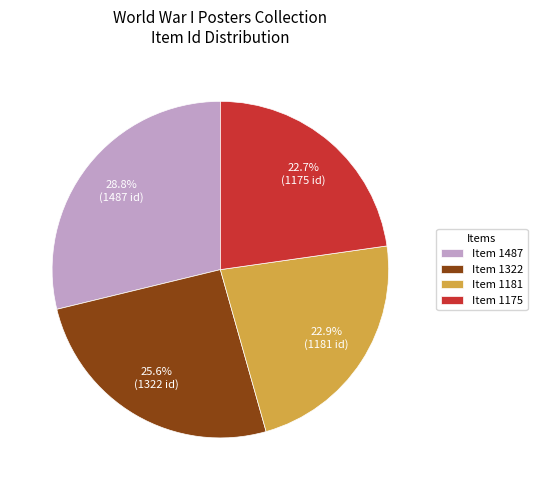

Which slice is the largest?

Item 1487